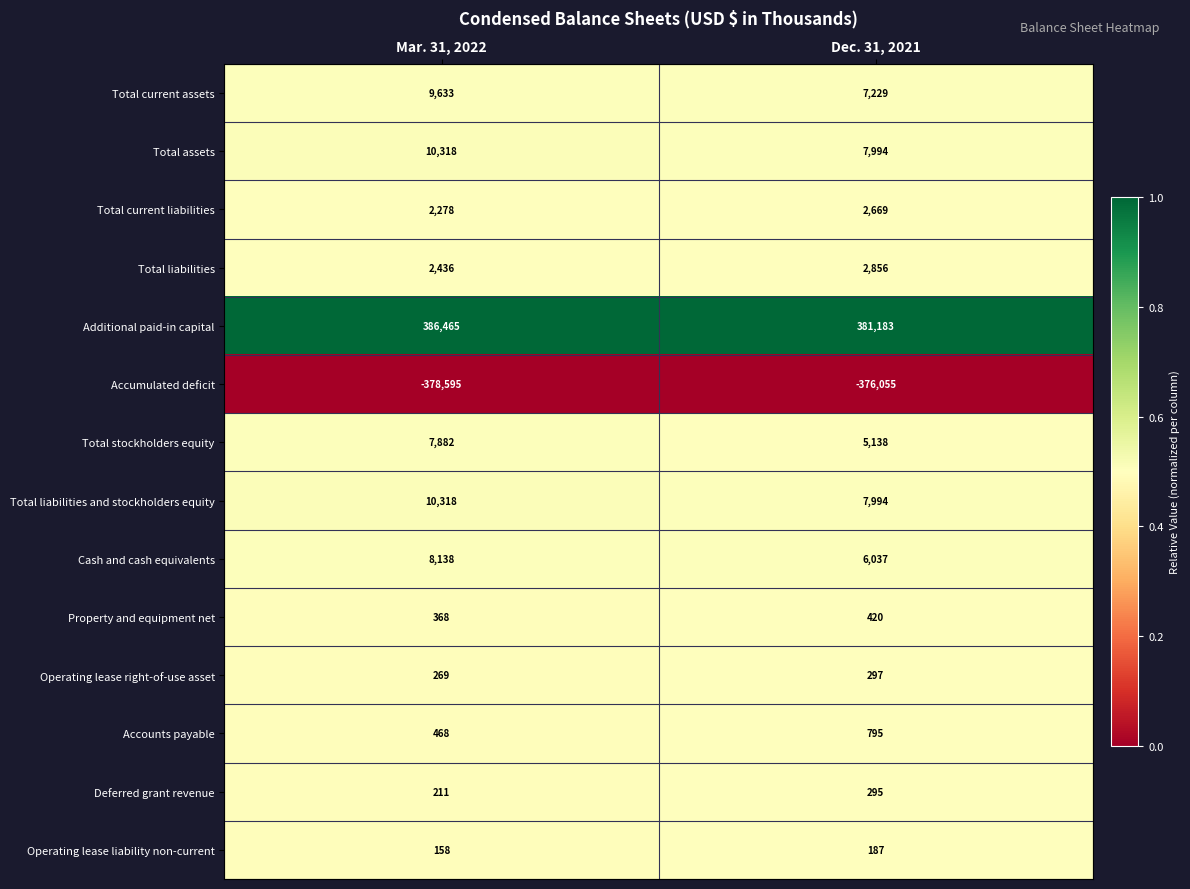

List the labels in order of Additional paid-in capital value, smallest first.

Dec. 31, 2021, Mar. 31, 2022